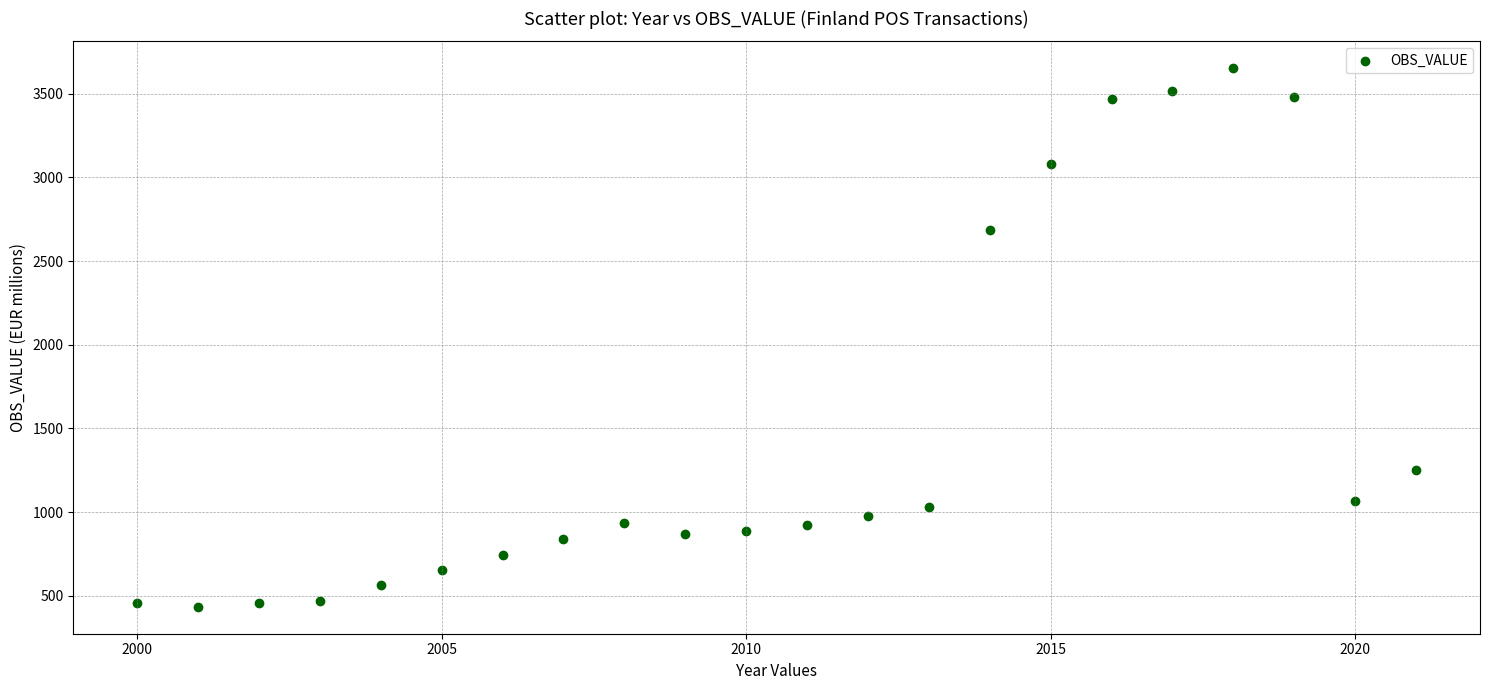

What Y value in the scatter plot is closest to 2043?

2684.6